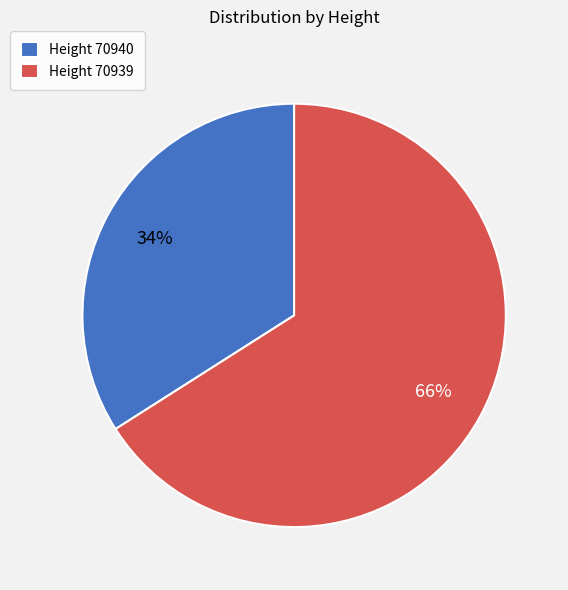

Is there any slice that represents more than half of the pie?

Yes